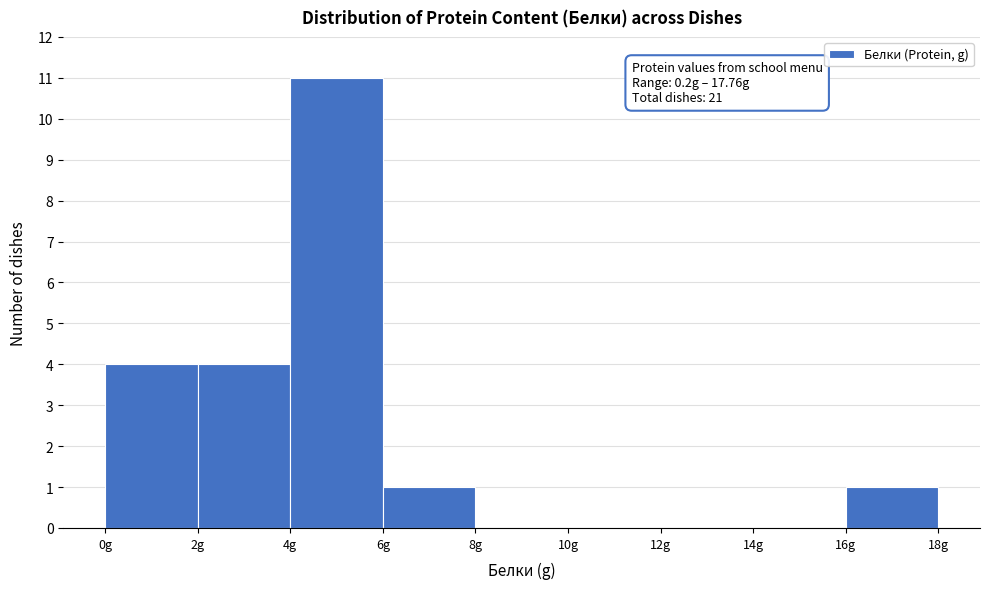

Which range on the x-axis has the tallest bar?

4 to 6